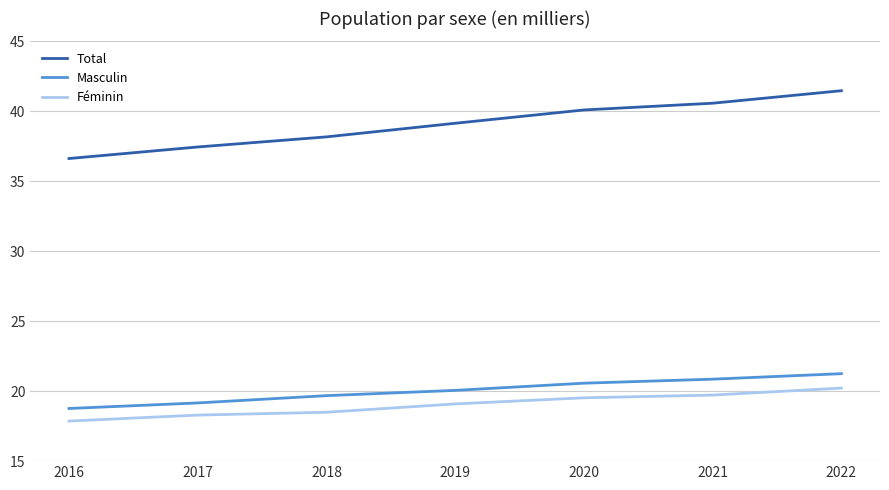

Does the chart have visible grid lines?

Yes